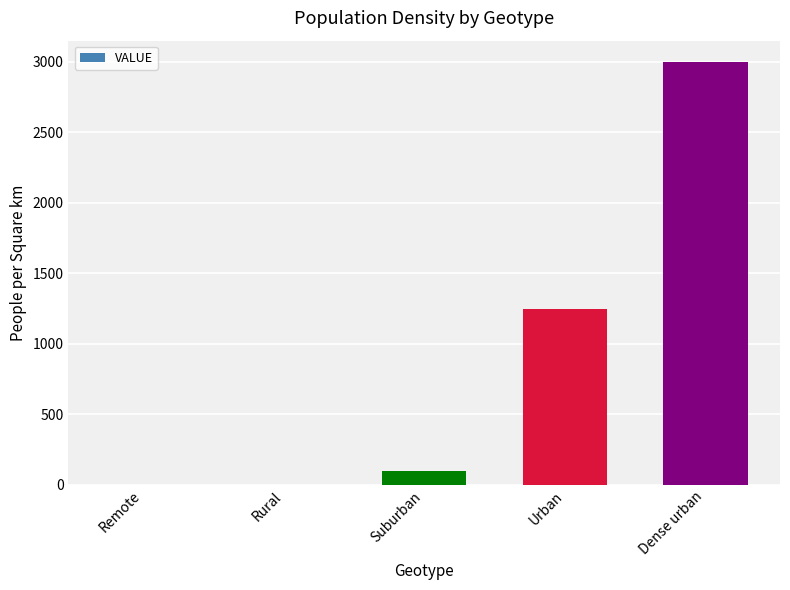

Between Remote and Suburban, which is larger?

Suburban